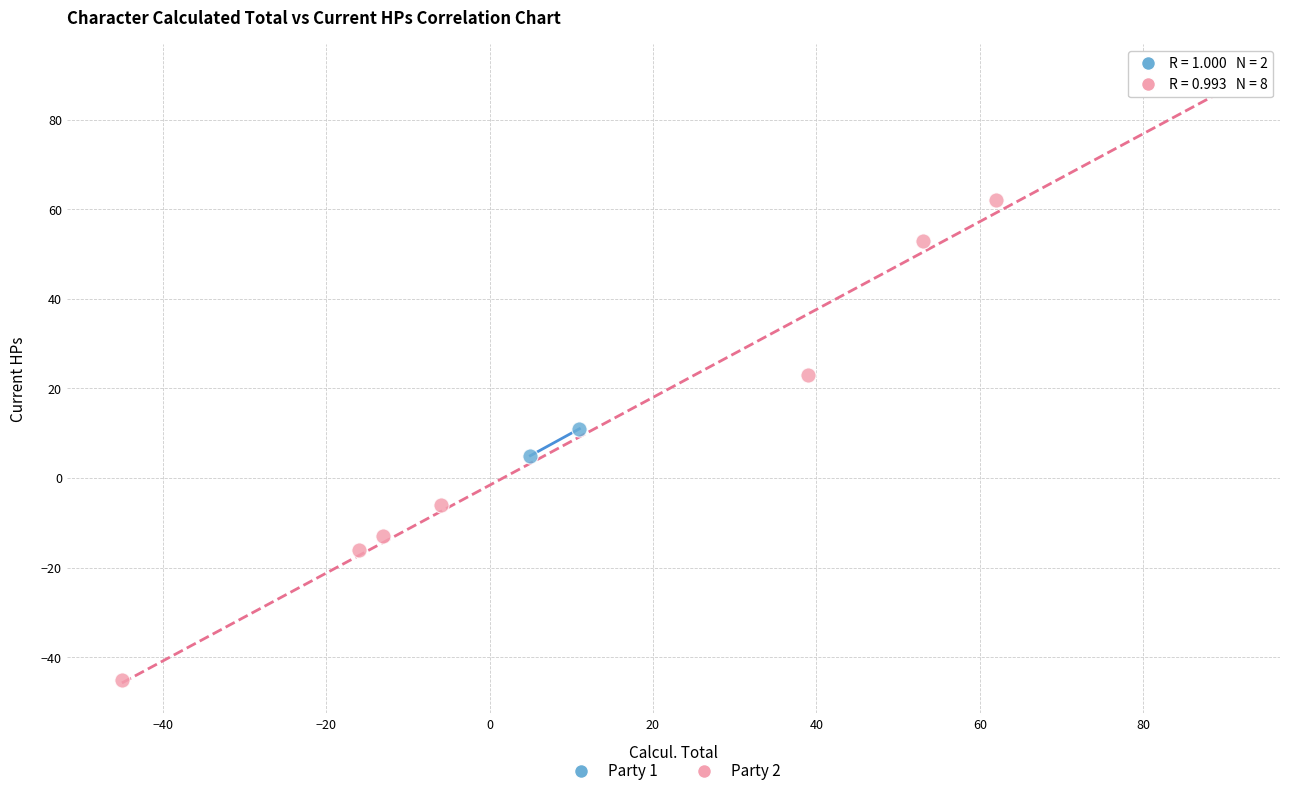

Which series contains the lowest Y value?

Party 2